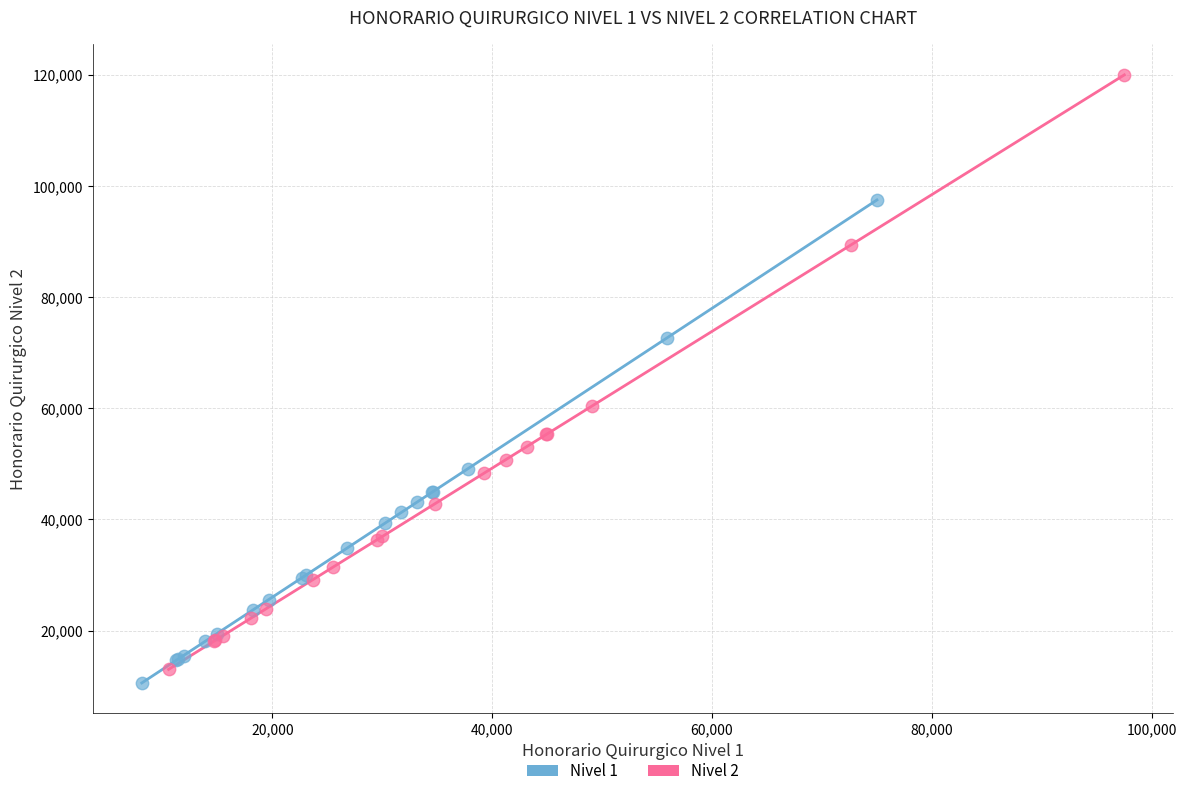

Which series contains the highest Y value?

Nivel 2